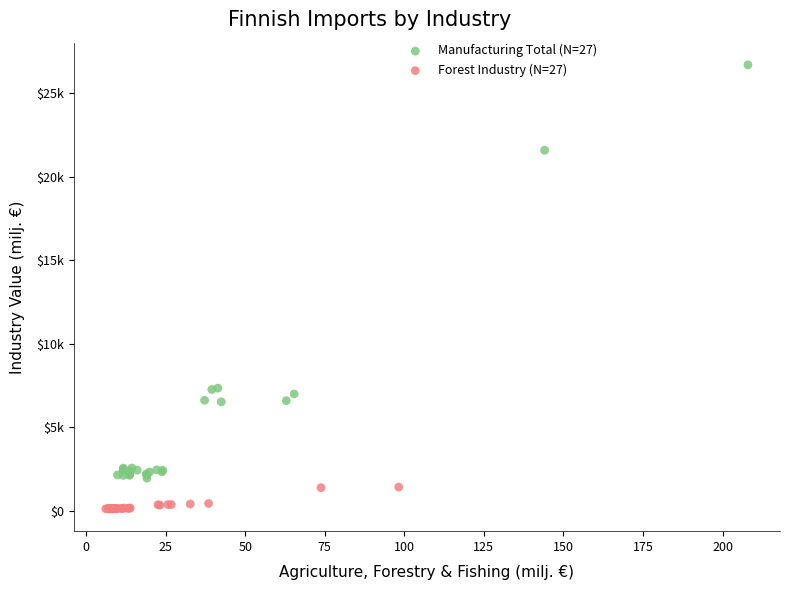

What are all the series names shown in the legend?

Manufacturing Total (N=27), Forest Industry (N=27)